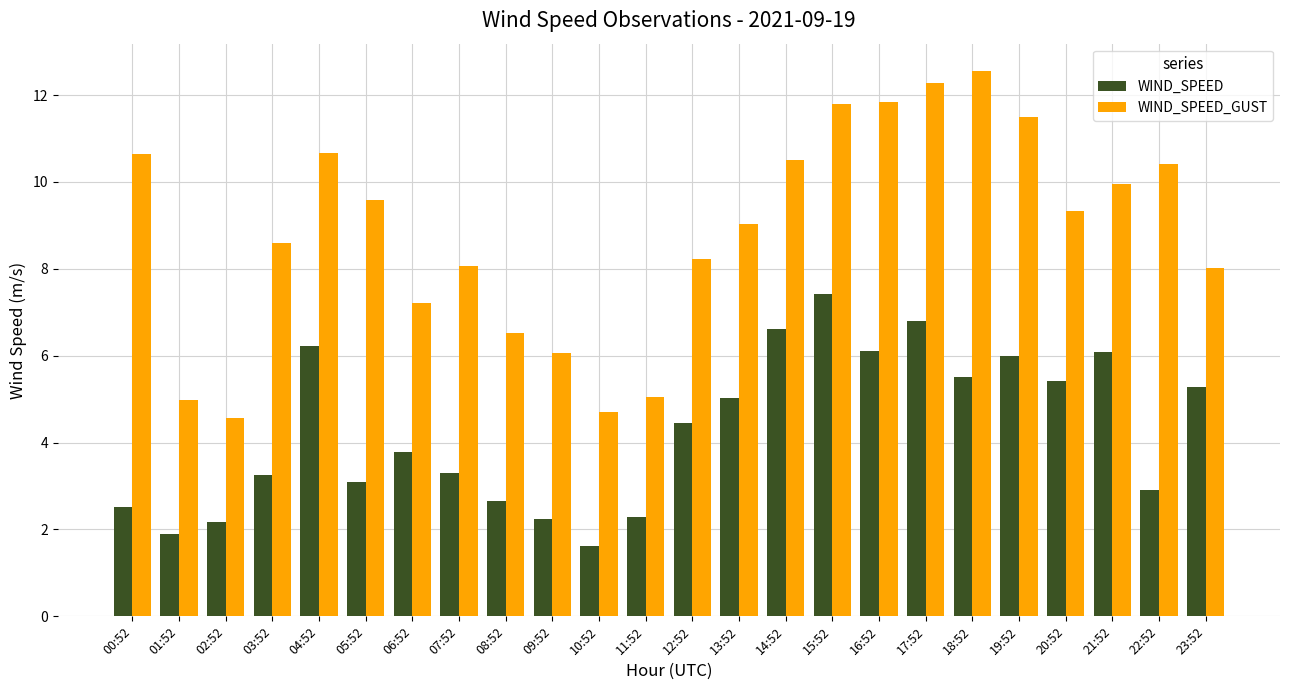

What is the difference between the maximum and minimum values in the WIND_SPEED series?

5.8